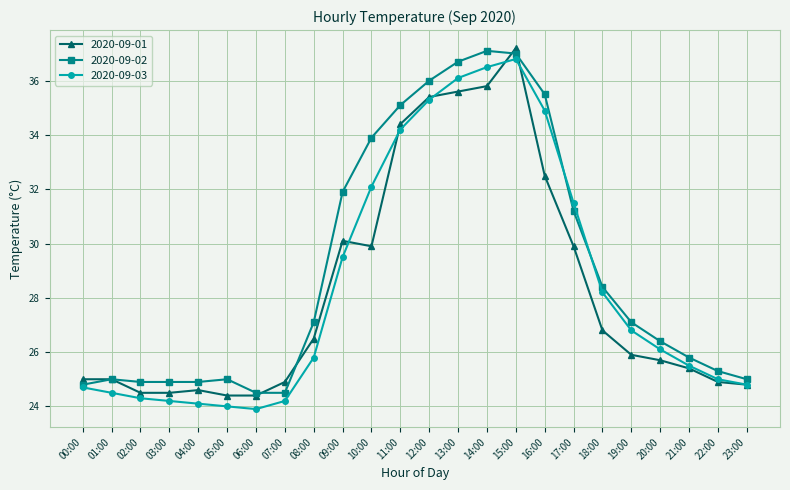

How many lines are shown in the chart?

3